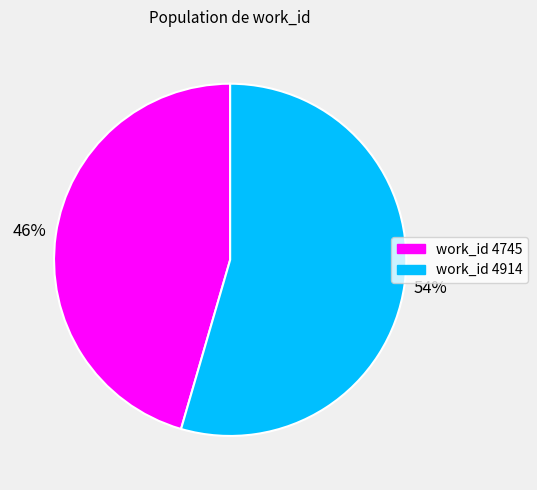

Is there any slice that represents more than half of the pie?

Yes